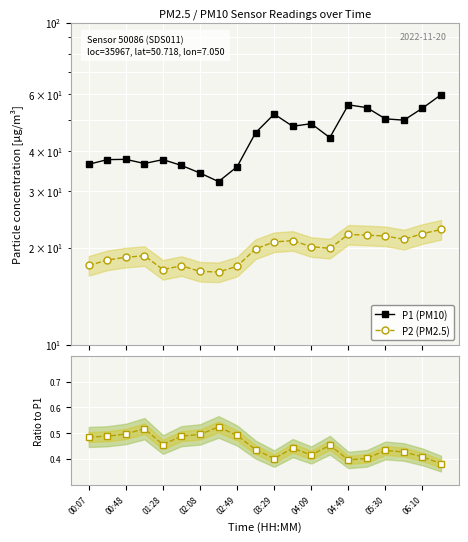

What is the value of the P1 (PM10) point at the 19th from the left?

54.2